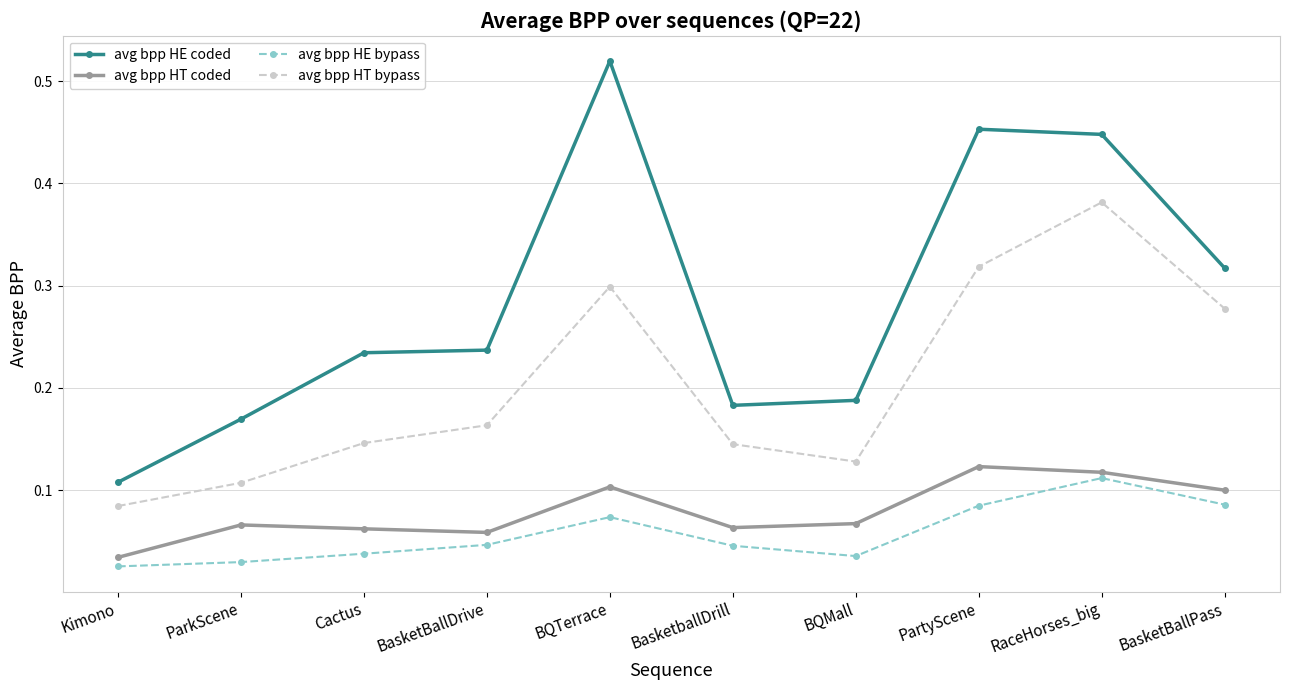

What are all the series names shown in the legend?

avg bpp HE coded, avg bpp HT coded, avg bpp HE bypass, avg bpp HT bypass